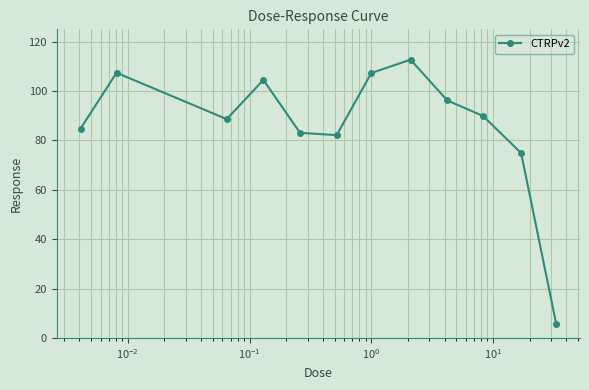

What is the value of the 5th point from the left?

83.1